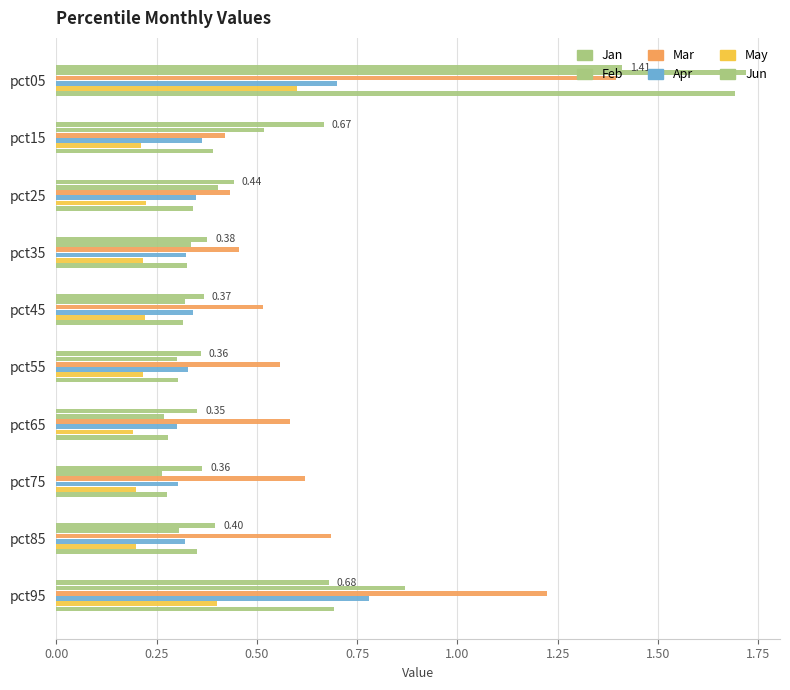

How many data points does each series have?

10